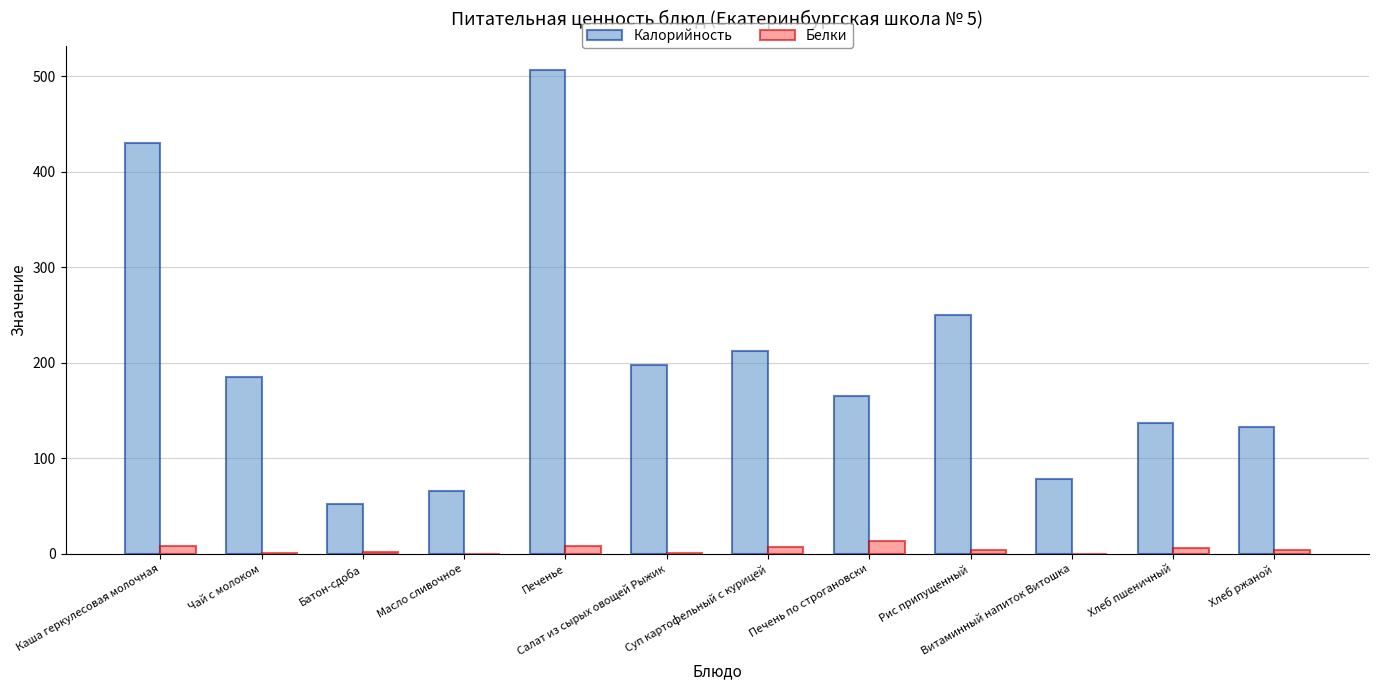

Between Каша геркулесовая молочная and Печенье, which series saw the biggest shift?

Калорийность